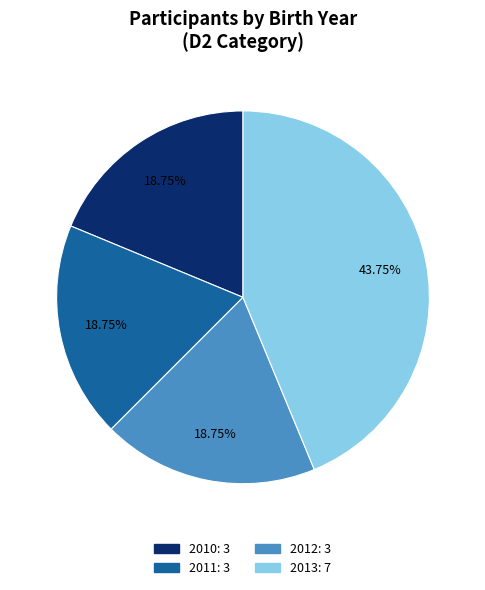

To the nearest percent, what is the difference between the largest and smallest slice percentages?

25%